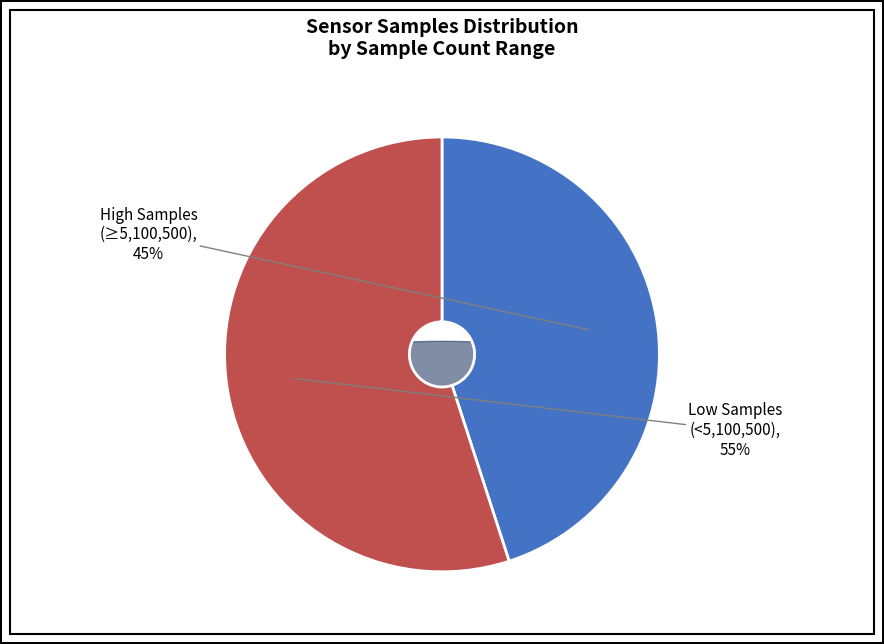

Is the sum of 28 and 28 greater than half?

No